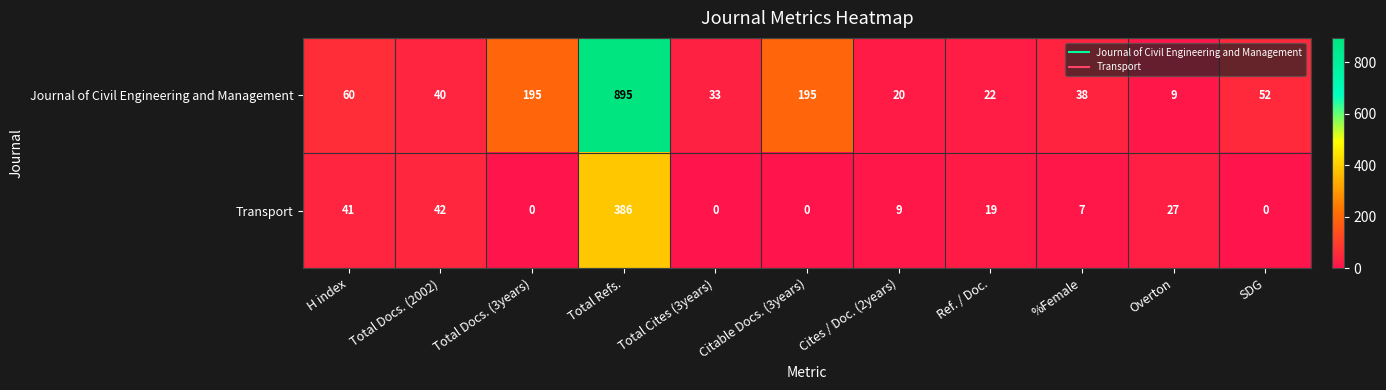

Which series has the largest range (max minus min)?

Journal of Civil Engineering and Management